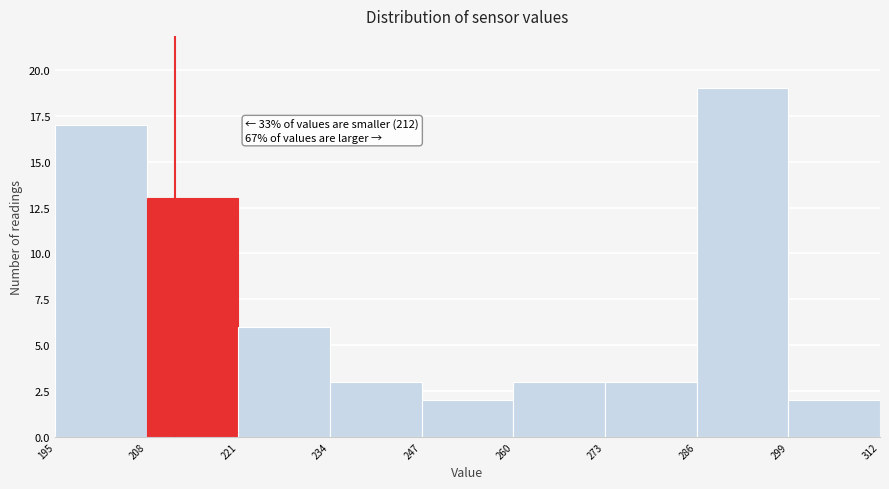

Which range on the x-axis has the tallest bar?

286 to 299